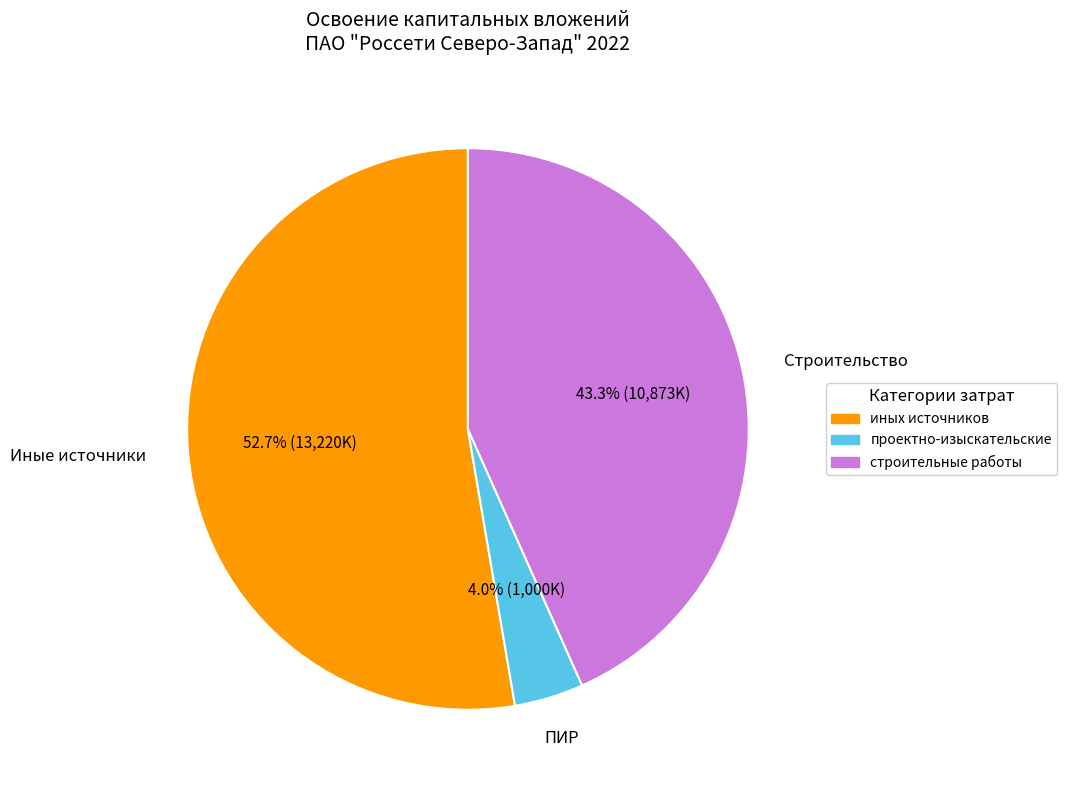

Is there a majority slice in this chart?

Yes